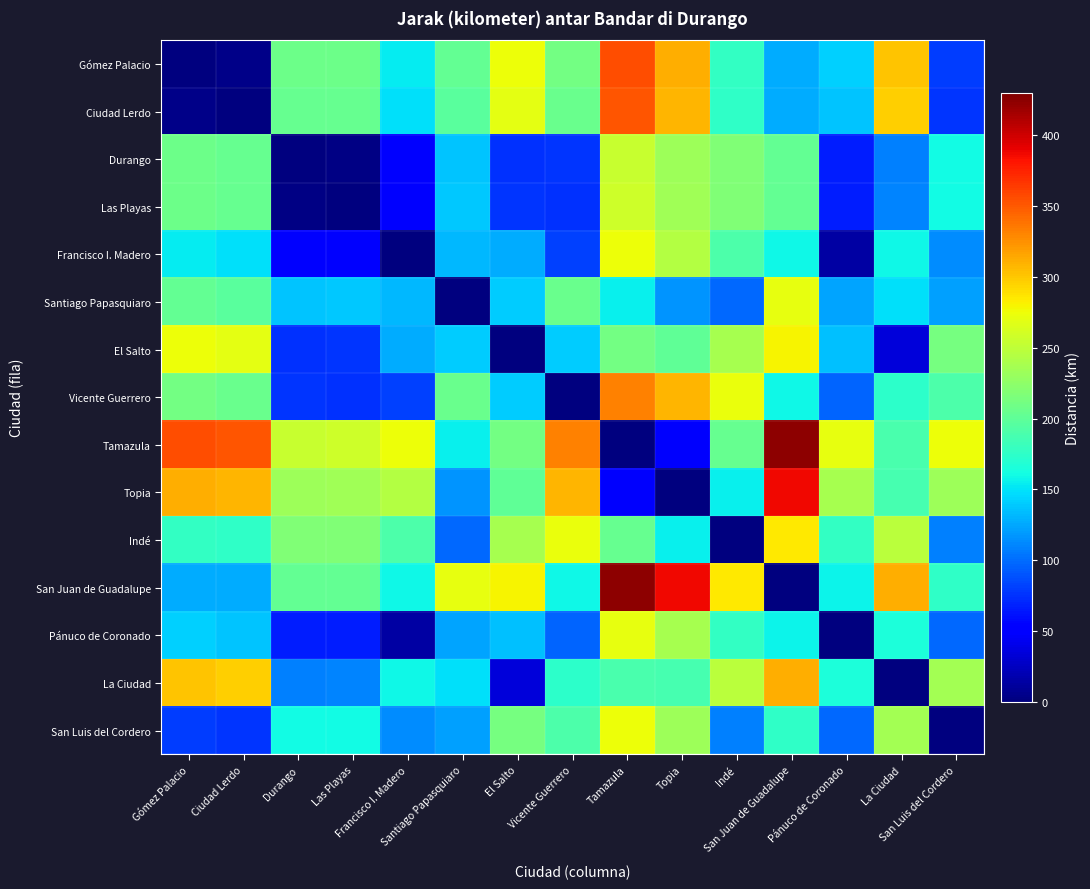

At which category is the sum across all series the highest?

Tamazula